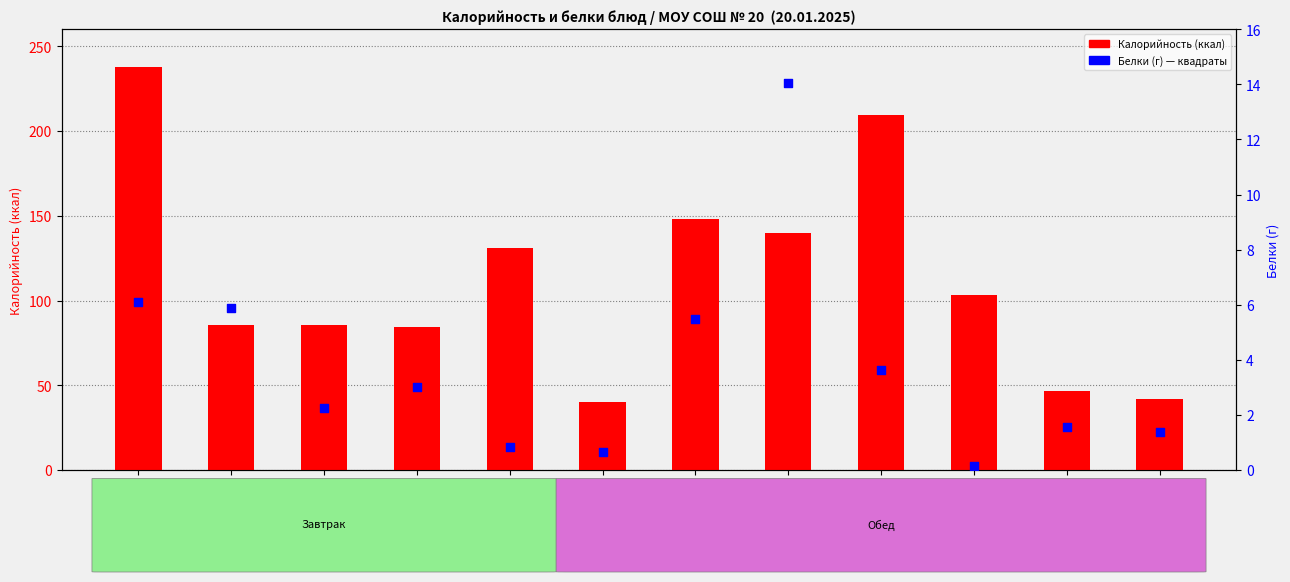

Which series has the largest total across all categories?

Калорийность